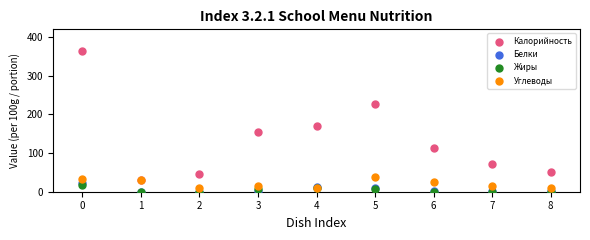

Which series contains the highest Y value?

Калорийность